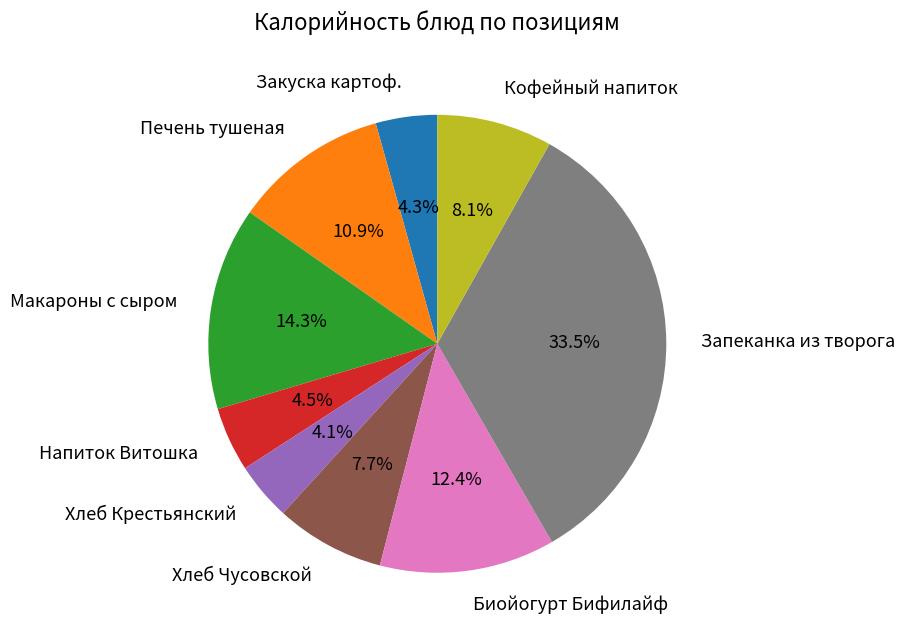

The Хлеб Крестьянский slice represents 4% of the pie. True or false?

True